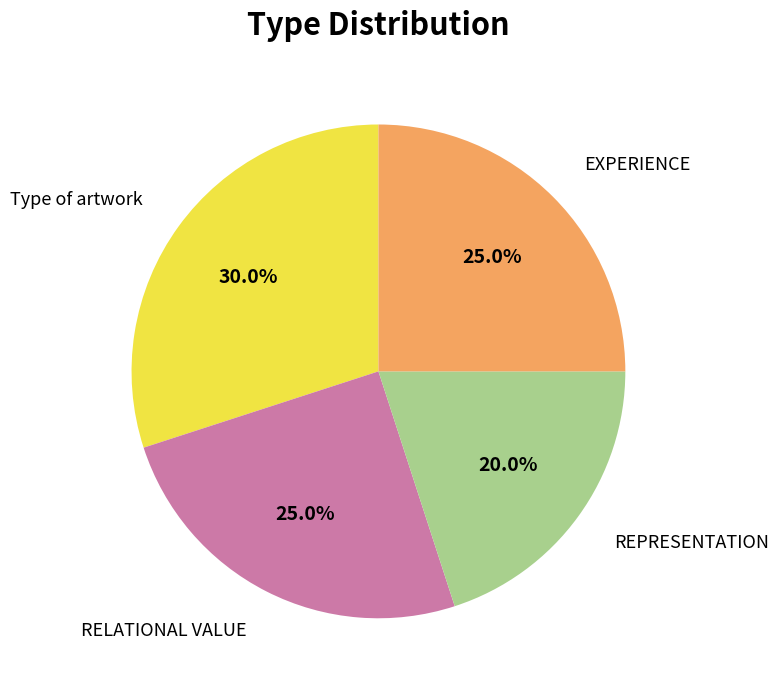

What percentage is the RELATIONAL VALUE slice, to the nearest percent?

25%